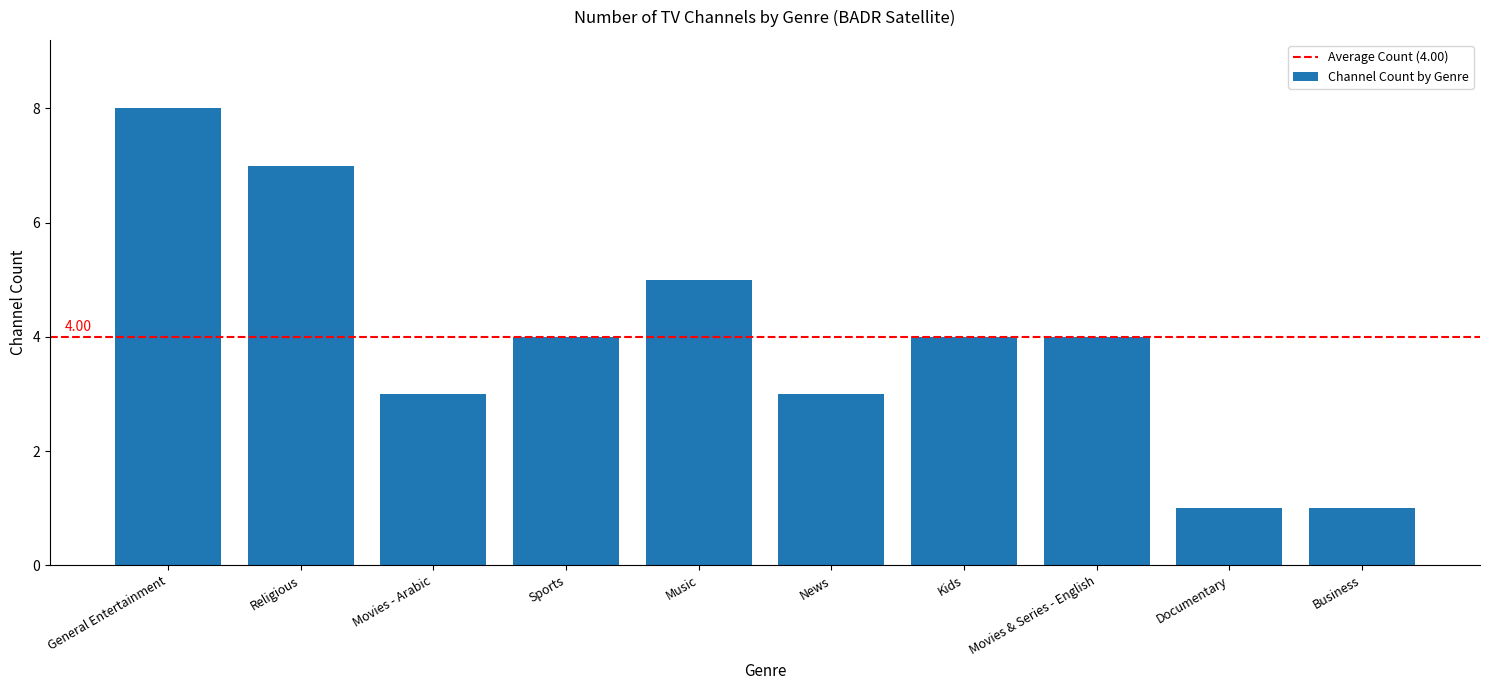

How many series are shown in this chart?

1